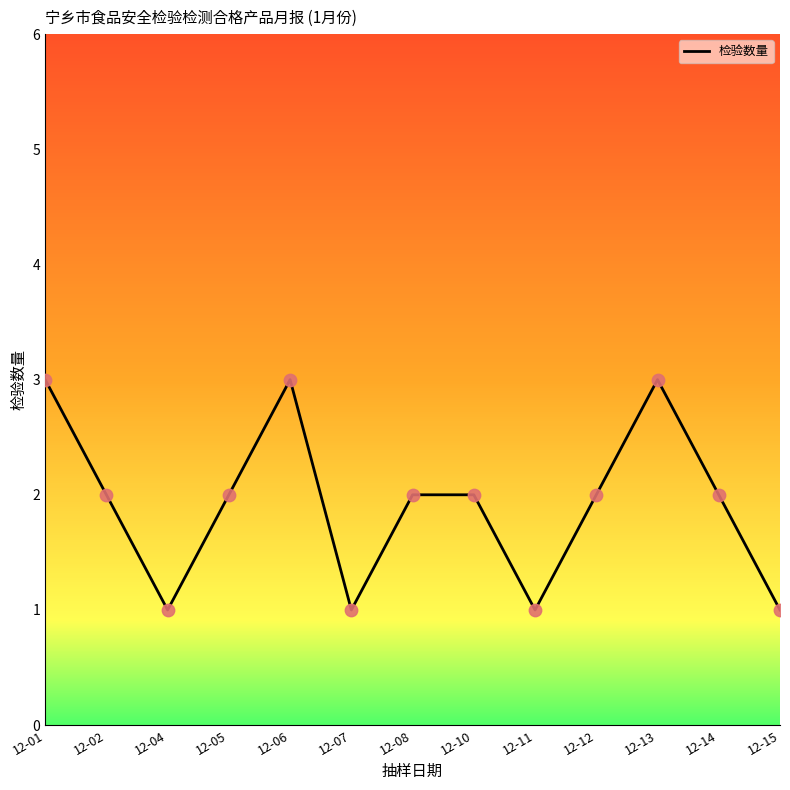

Between 12-01 and 12-04, which is larger?

12-01